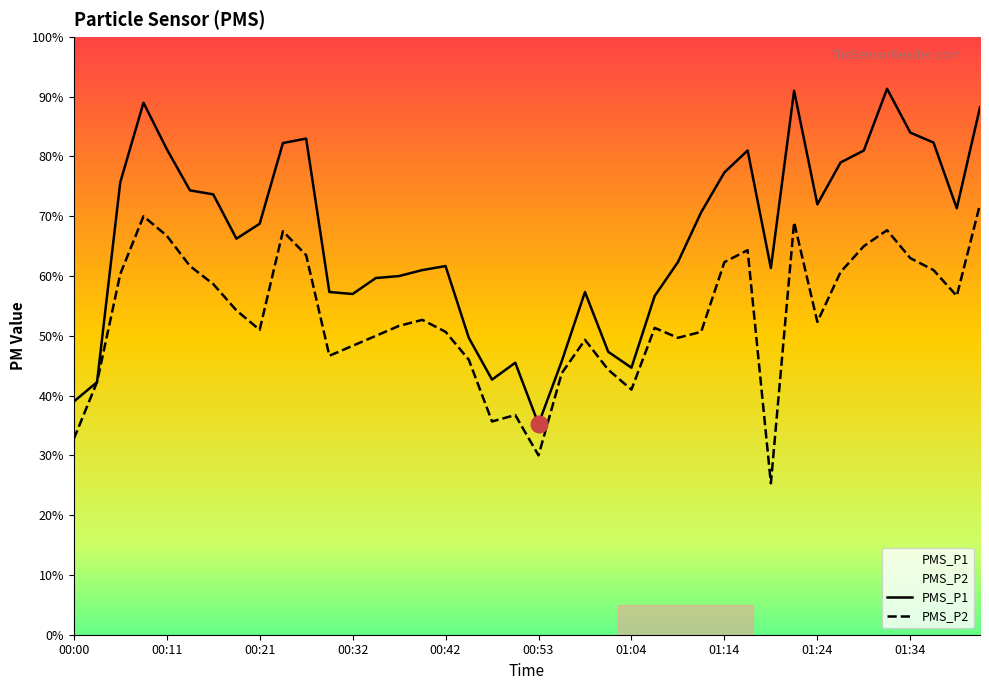

How many interior local peaks does the PMS_P1 series have?

8